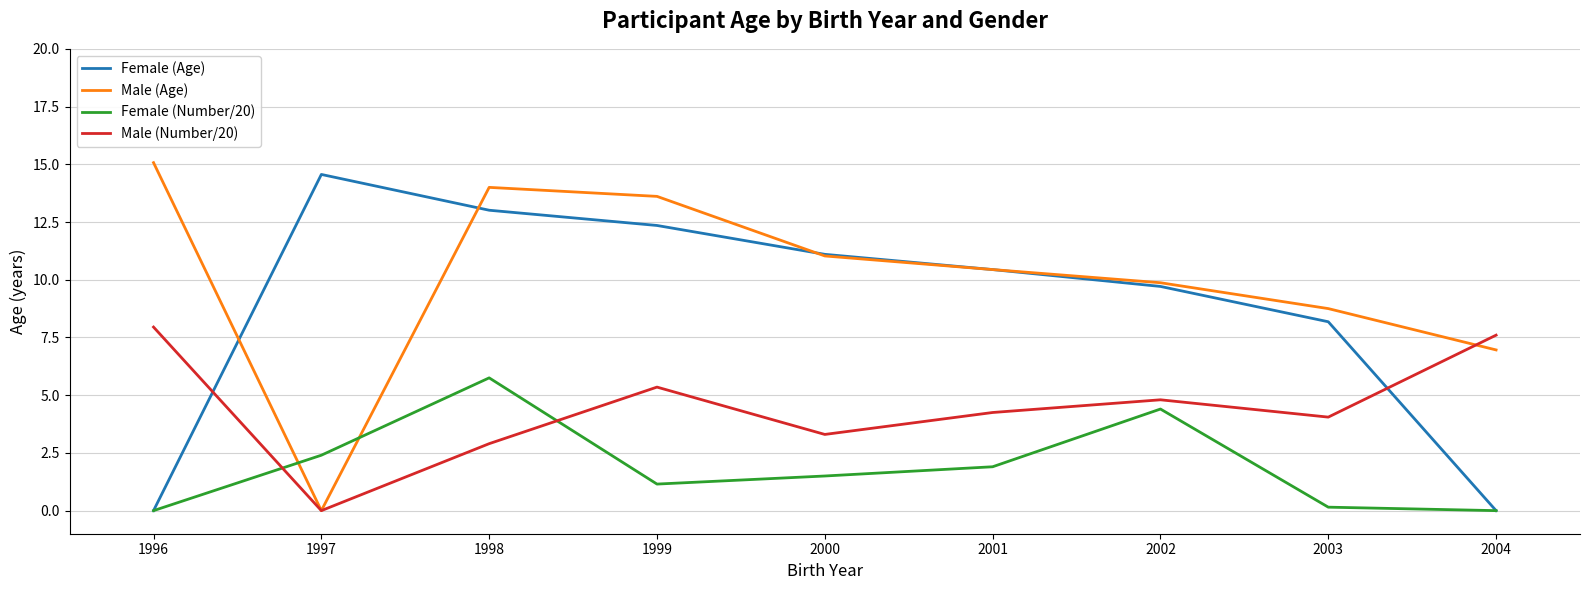

What is the average value of the Female (Age) series?

8.8